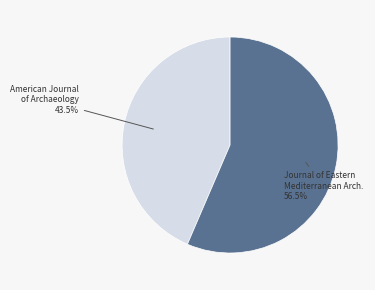

Is there any slice that represents more than half of the pie?

Yes